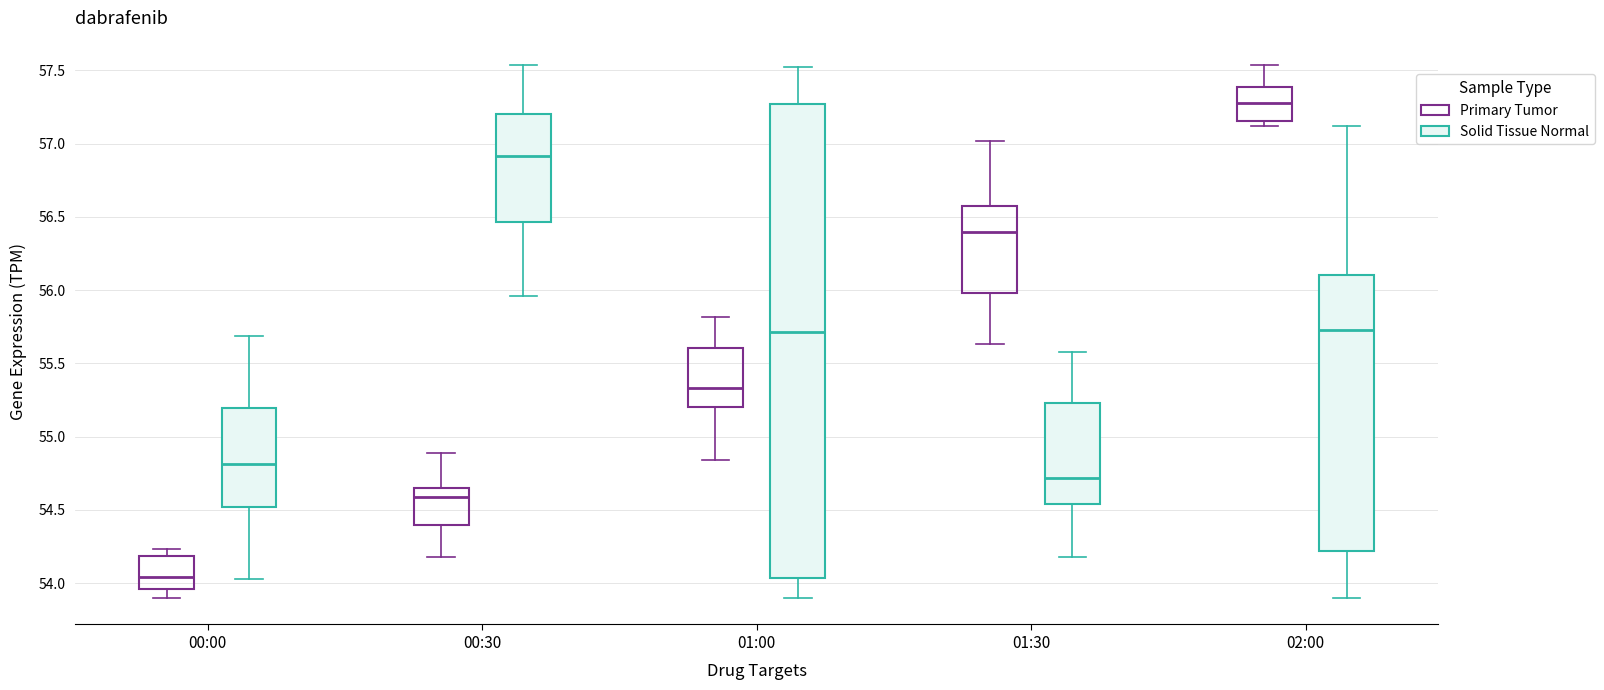

Which box has the lowest median line?

00:00 (Primary Tumor)